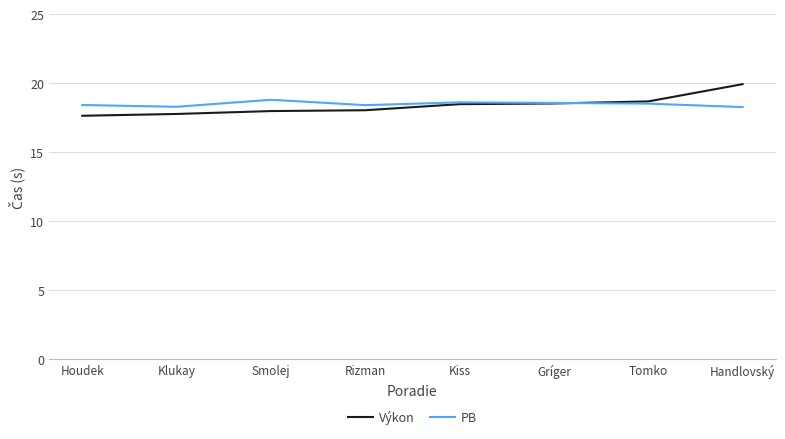

What is the difference between the maximum and minimum values in the Výkon series?

2.3